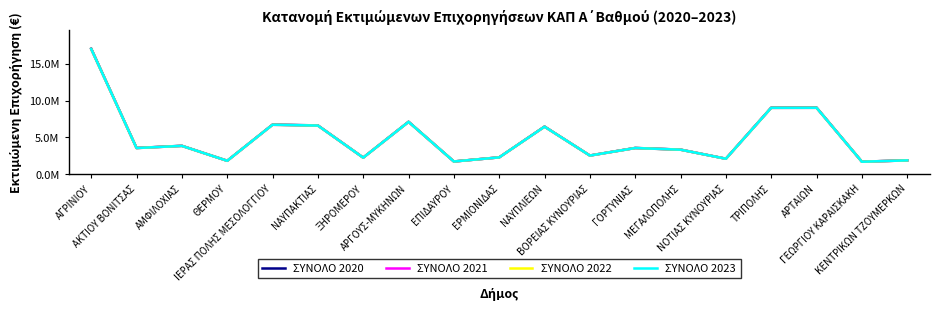

What is the average value of the ΣΥΝΟΛΟ 2021 series?

4865411.4